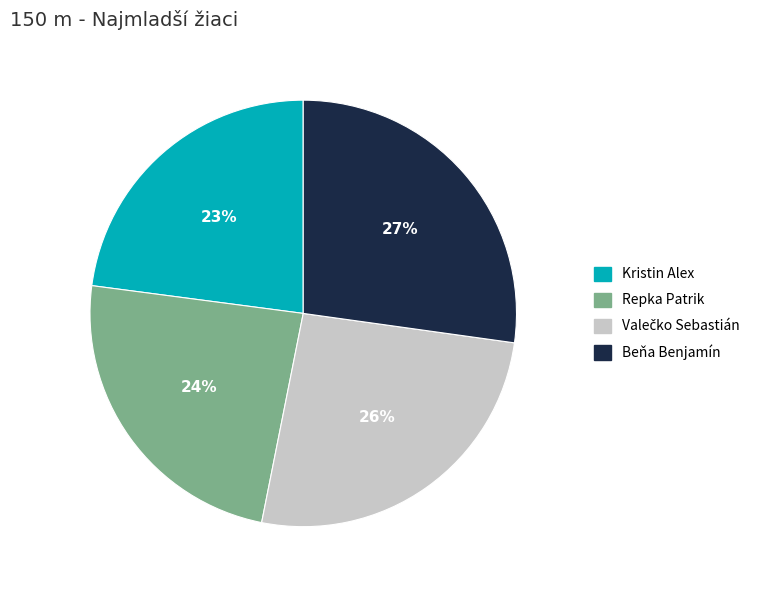

To the nearest percent, what portion does Kristin Alex represent?

23%